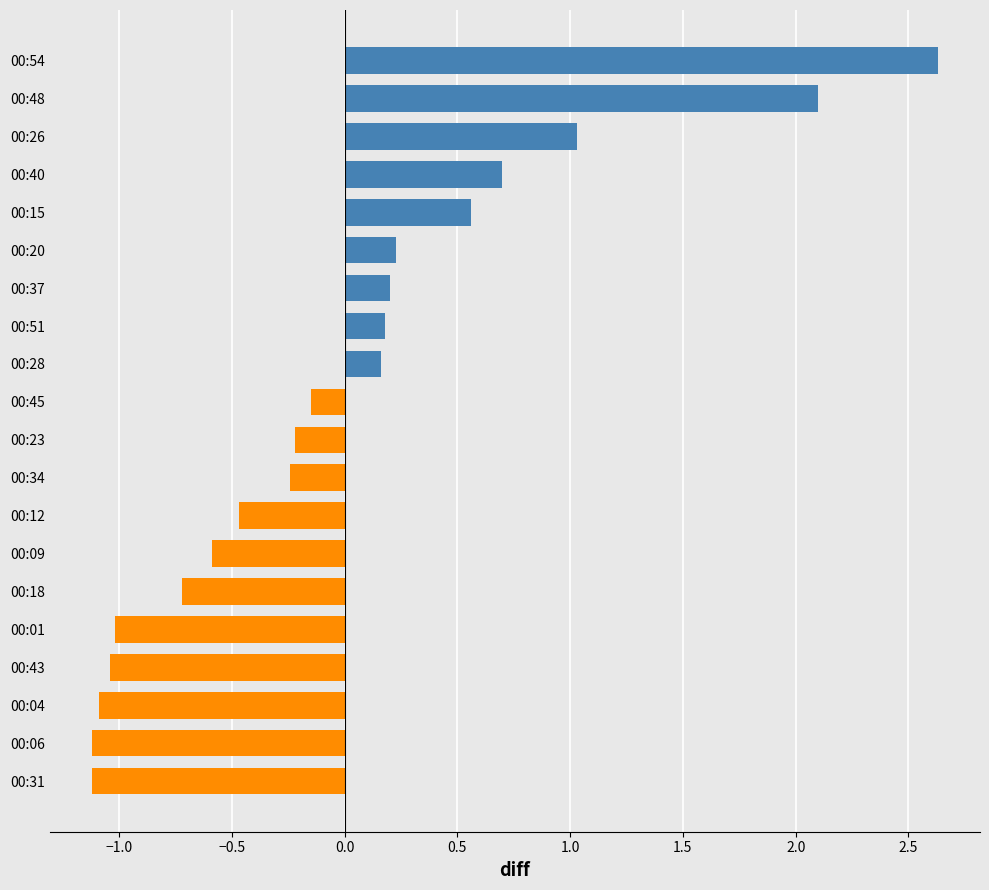

What is the label of the 15th bar from the top?

00:18